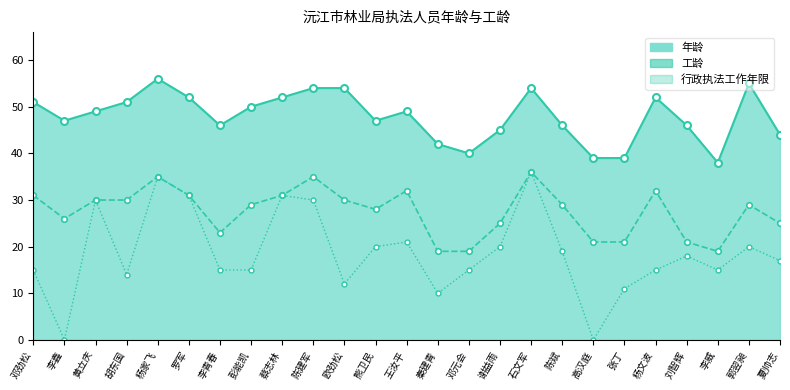

How many lines are shown in the chart?

2